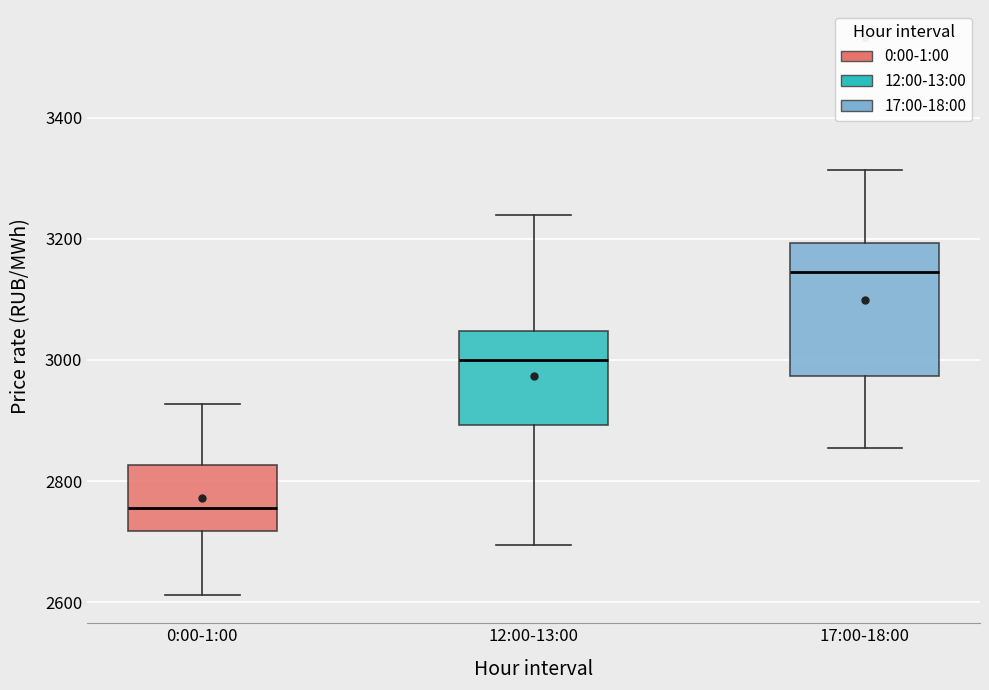

Which box has the highest median line?

17:00-18:00